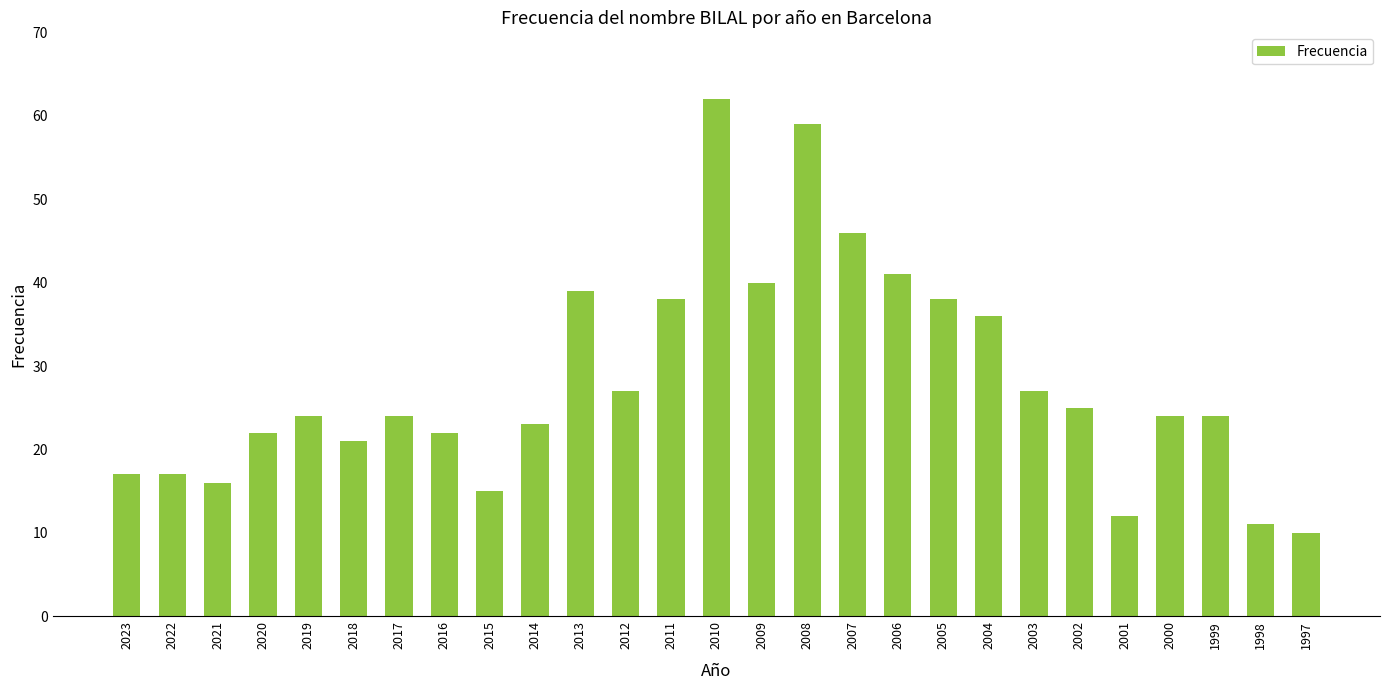

Read the value at 2020.

22